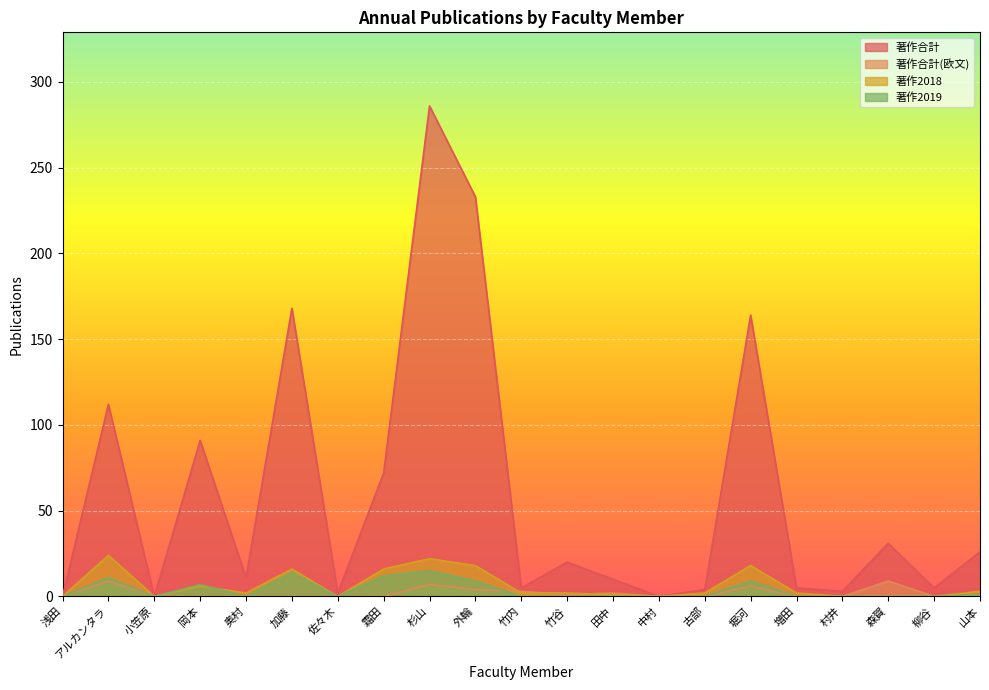

True or false: 著作2018 and 著作合計 cross at least once.

False